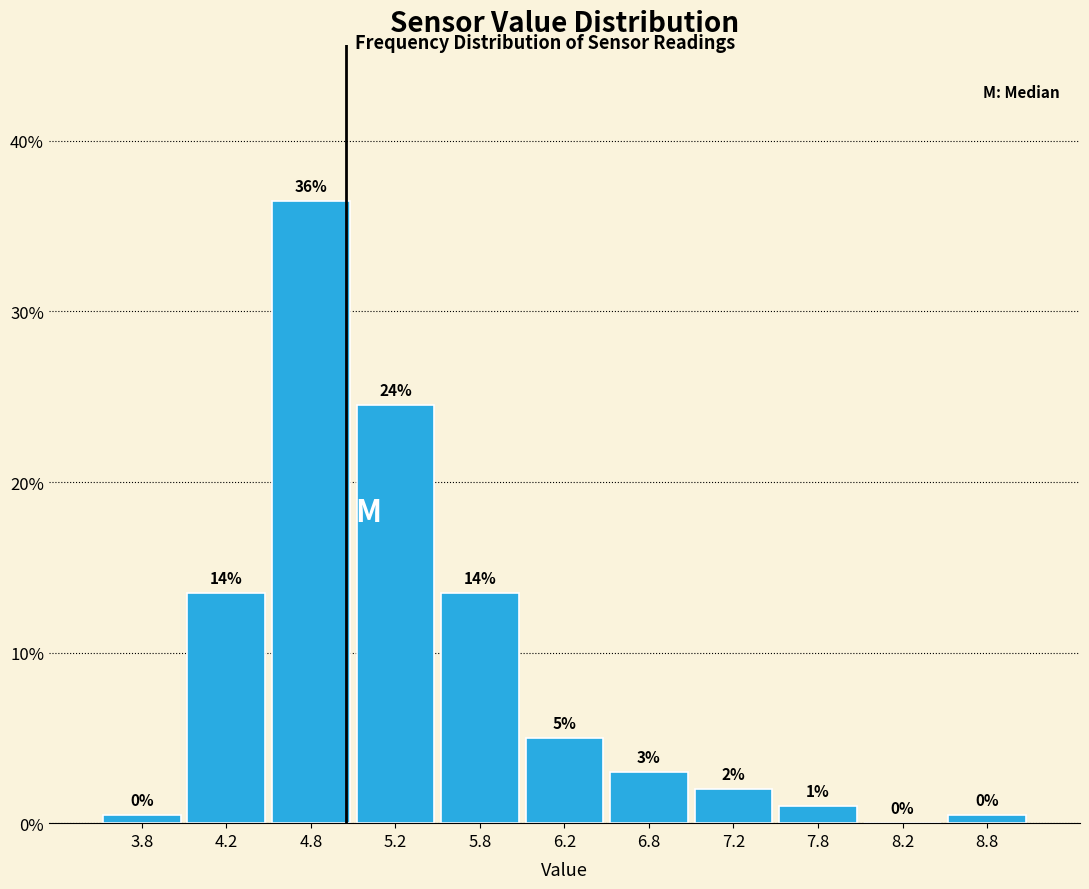

Which range on the x-axis has the tallest bar?

4.5 to 5.0